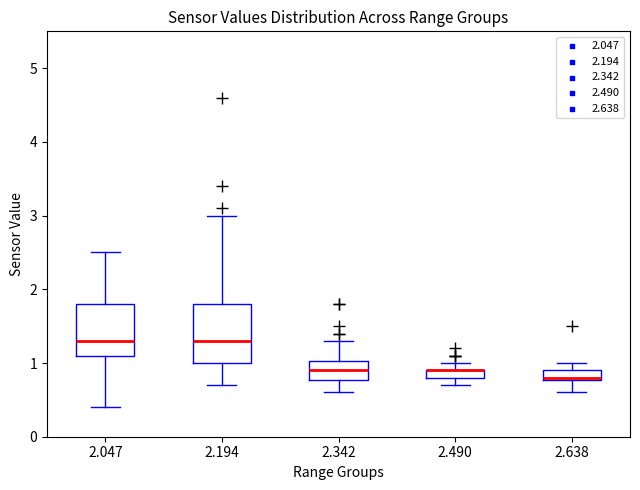

Comparing the boxes themselves (not the whiskers), which one is the tallest?

2.194